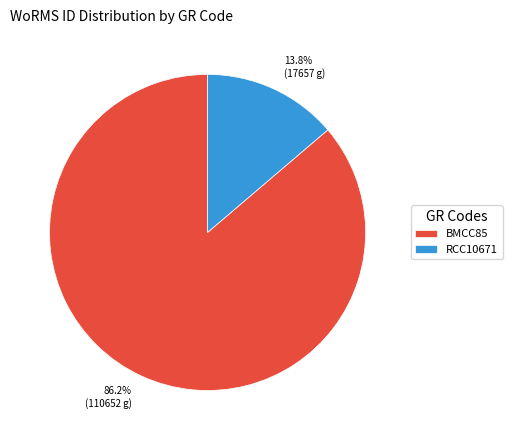

Which category has the biggest portion of the pie?

BMCC85